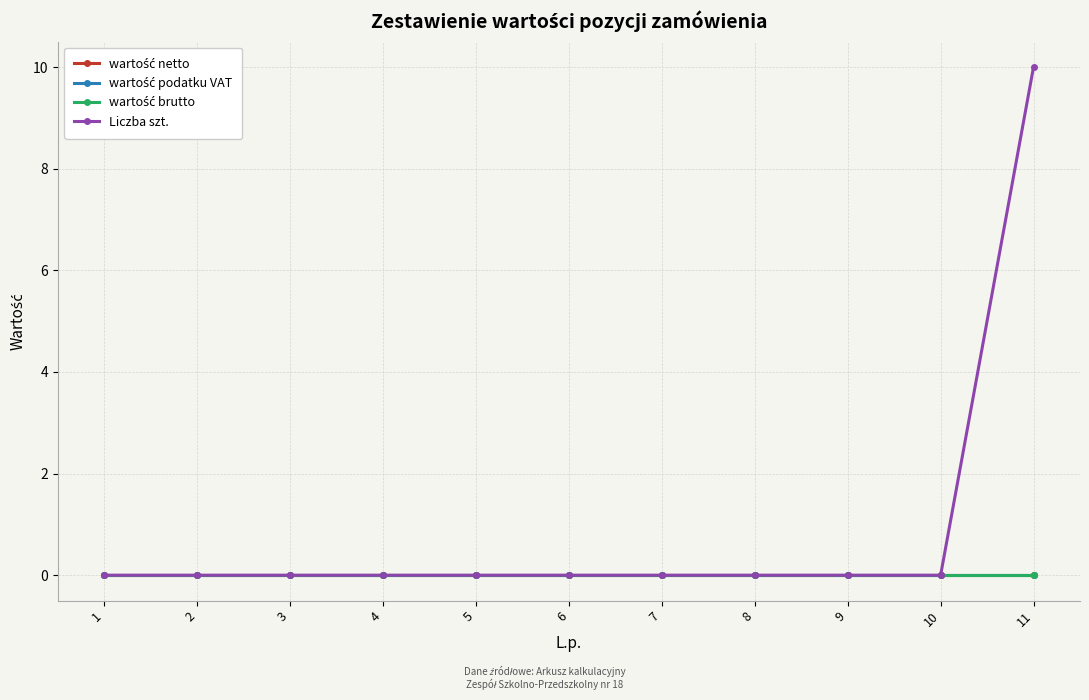

Count the Liczba szt. values in the range 0 to 1.

10